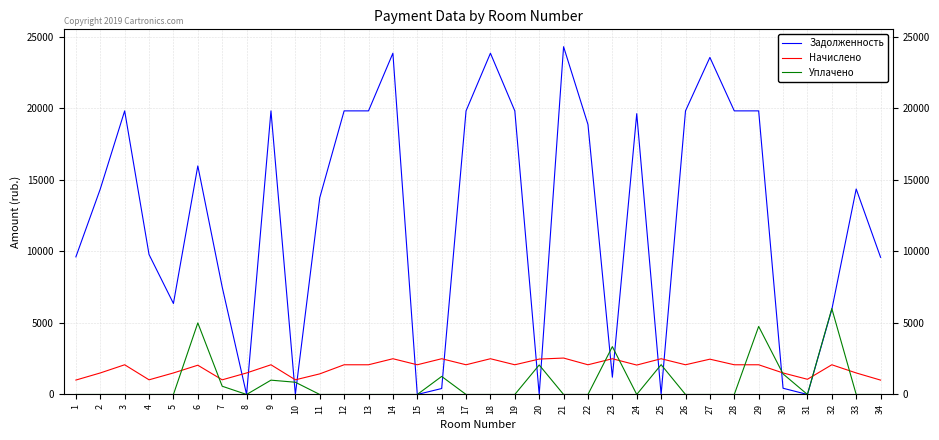

What is the lowest value of the Начислено series?

1003.6